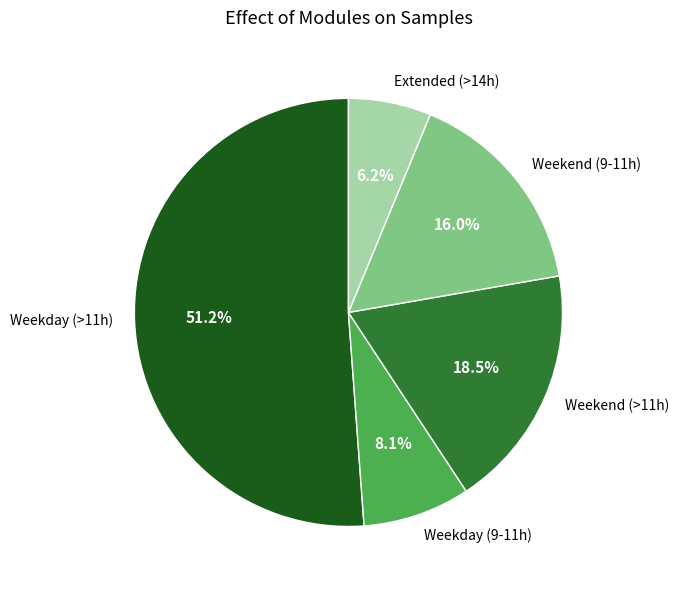

Is the sum of Extended (>14h) and Weekday (9-11h) greater than half?

No